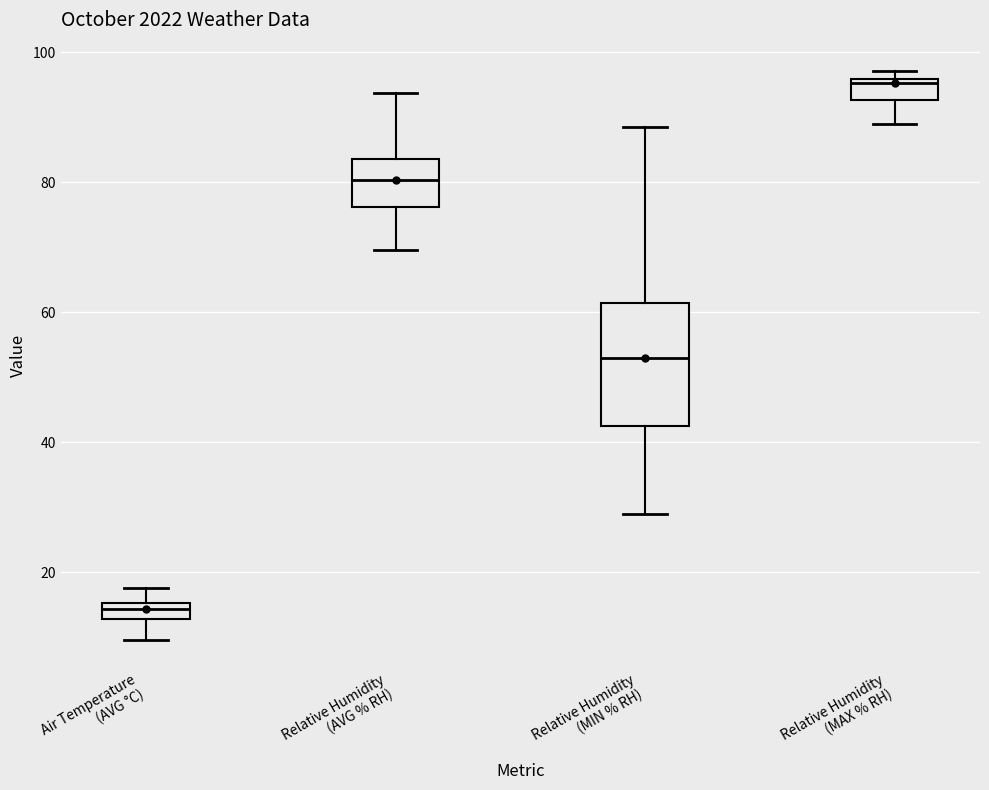

Which box's median line is the lowest?

Air Temperature (AVG °C)